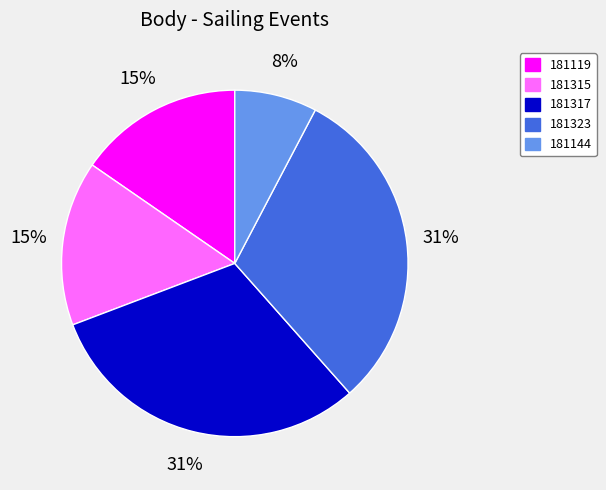

Does 181323 represent more than half of the total?

No